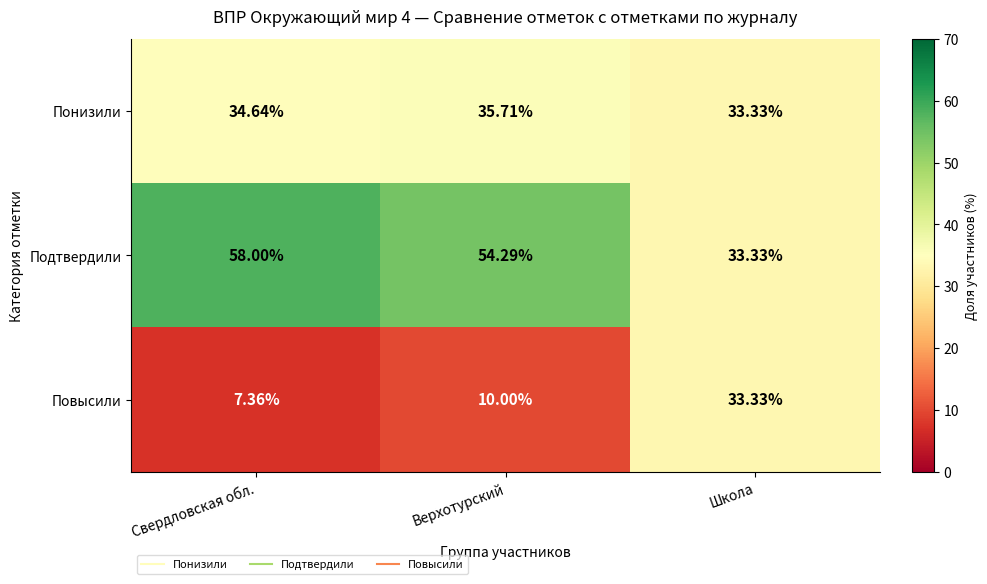

Which series has the largest total across all categories?

Подтвердили